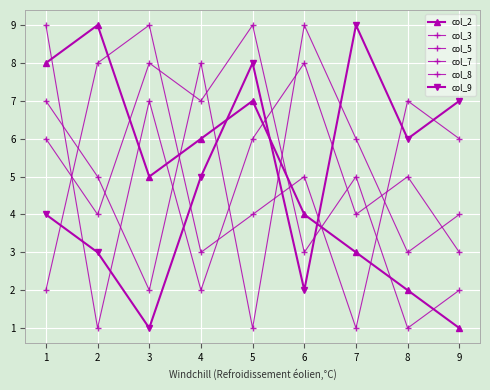

Does the chart display data point markers on the line(s)?

Yes